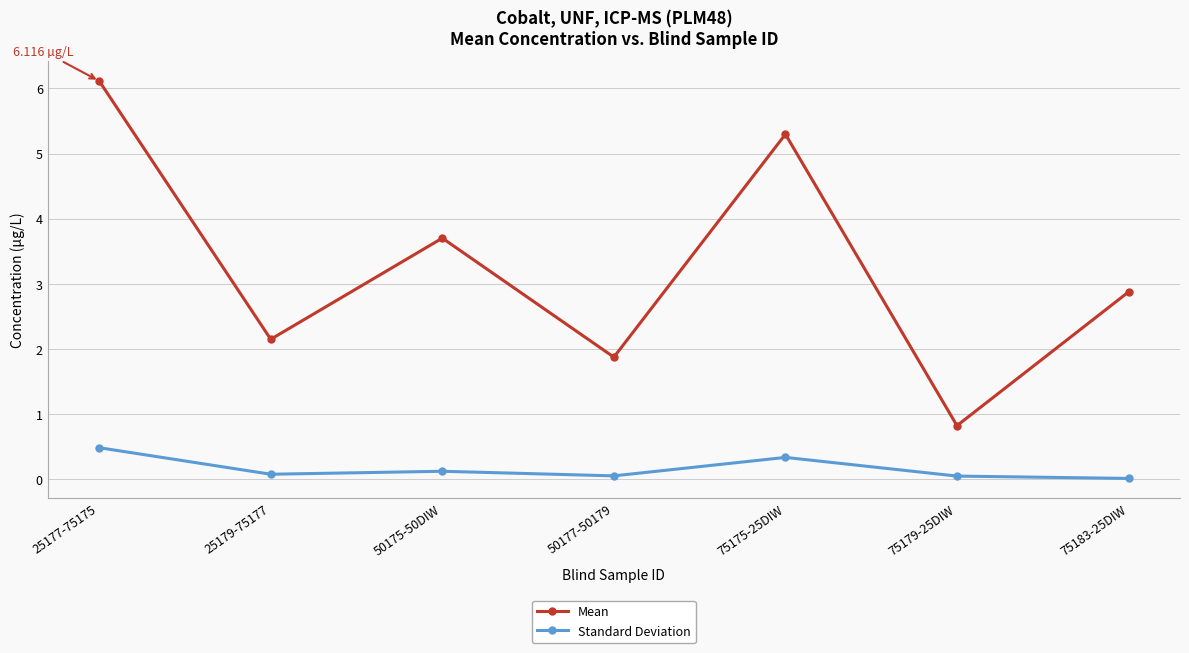

At how many categories does at least one series exceed 3?

3